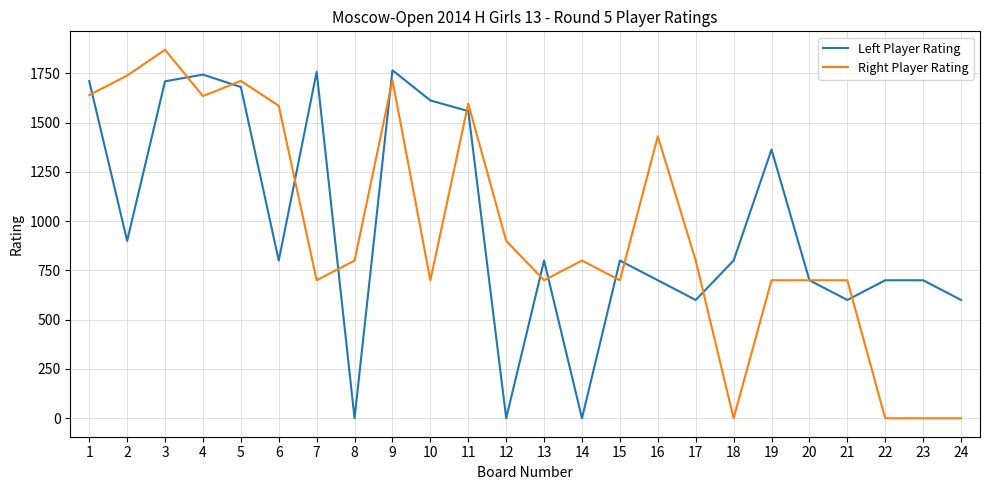

At which label does Left Player Rating first exceed 800?

1